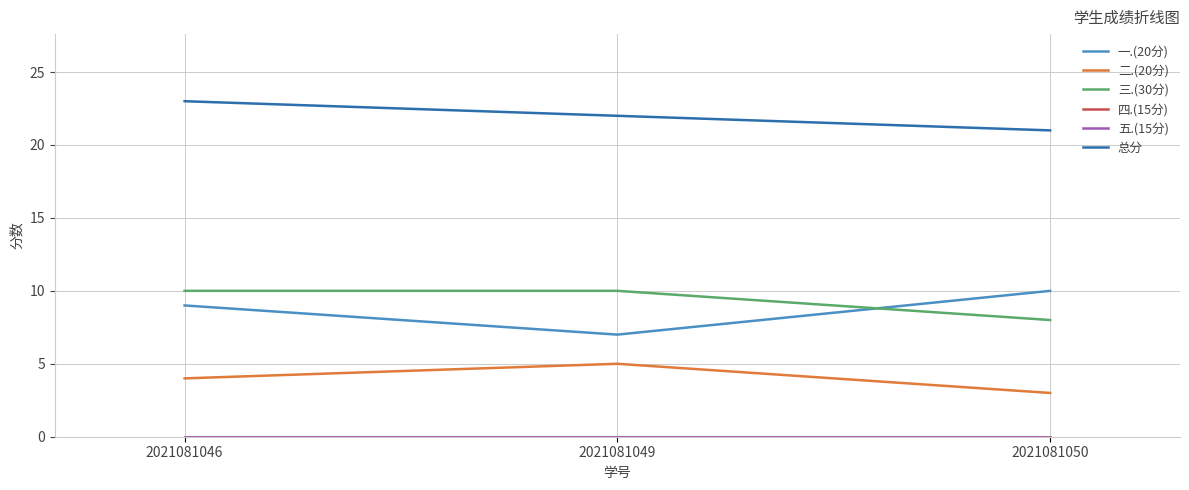

Is this an area chart (filled region under the line)?

No